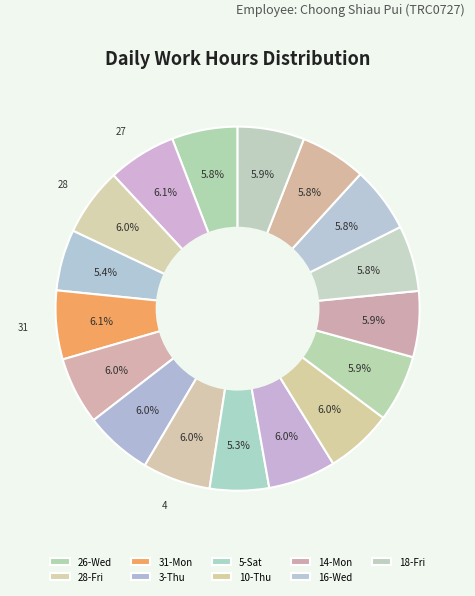

How many slices are in this pie chart?

17